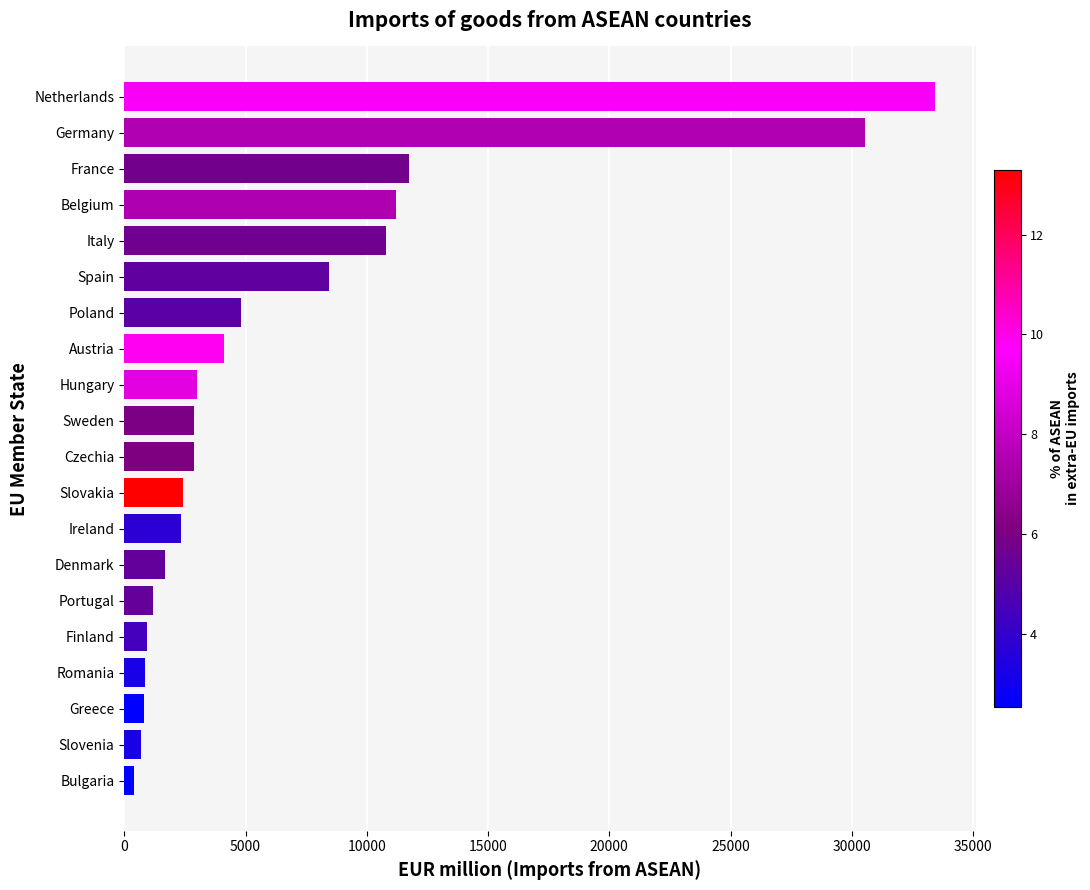

What value does the data have at Denmark?

1681.9